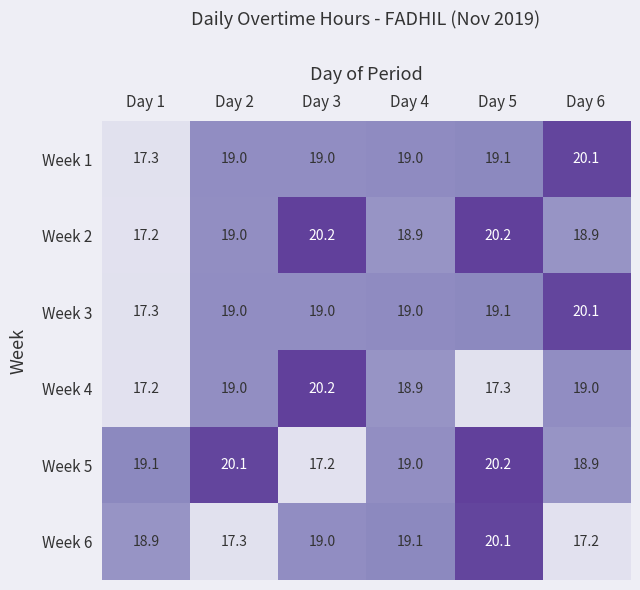

What is the difference between the second highest and second lowest values in the Week 2 series?

1.3